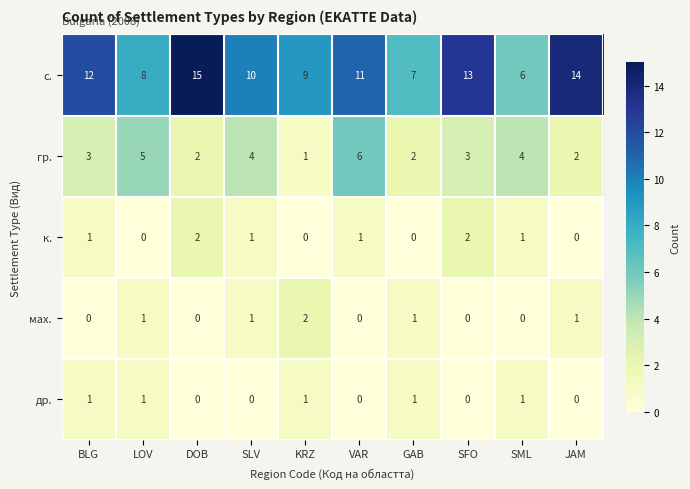

Which series has the largest total across all categories?

с.